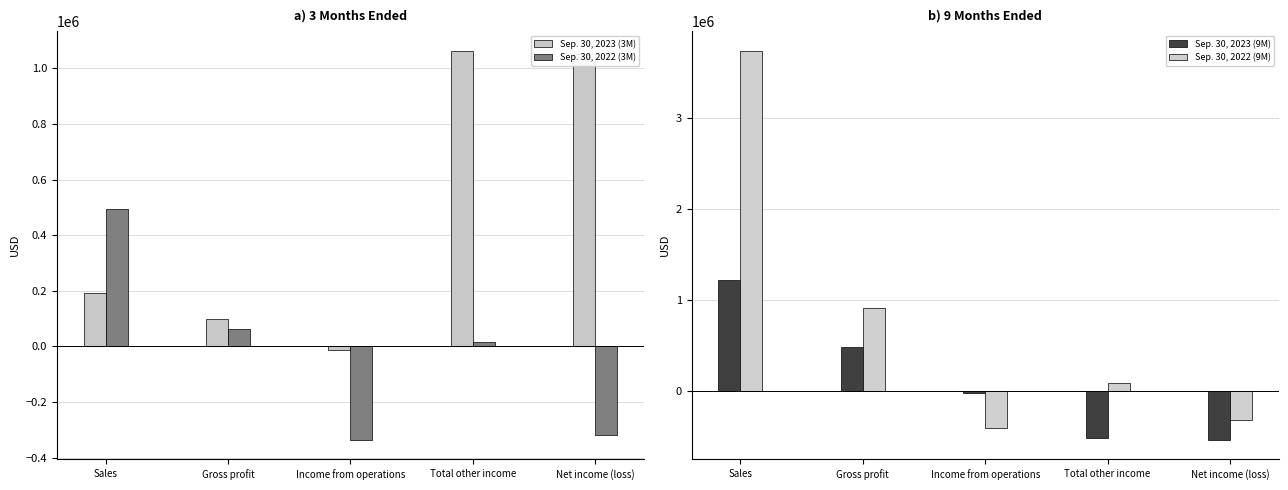

Is it true that Sep. 30, 2022 (9M) equals -469698 at Net income (loss)?

False